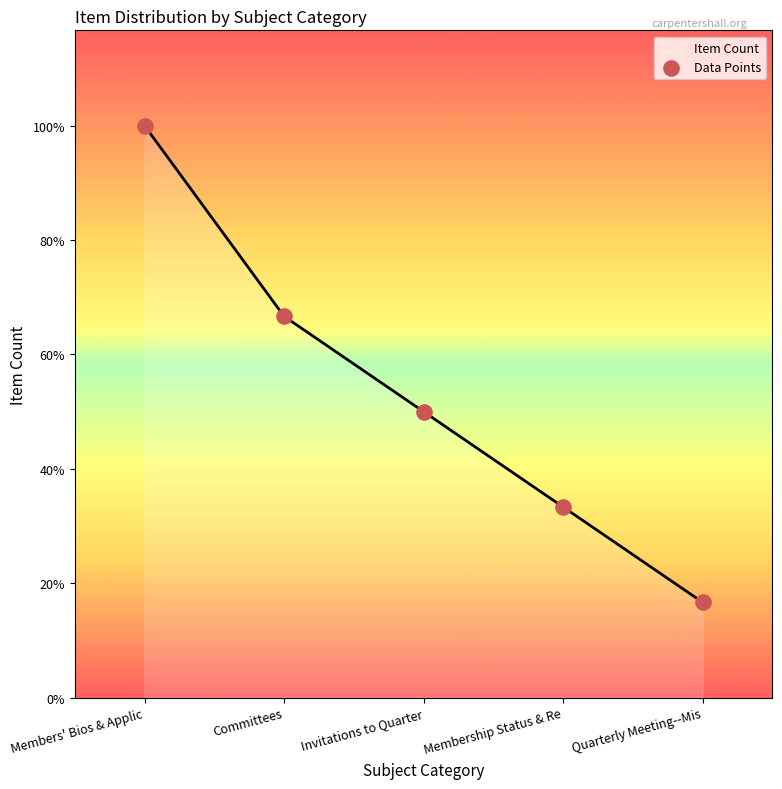

Which has a higher value, Invitations to Quarter or Membership Status & Re?

Invitations to Quarter